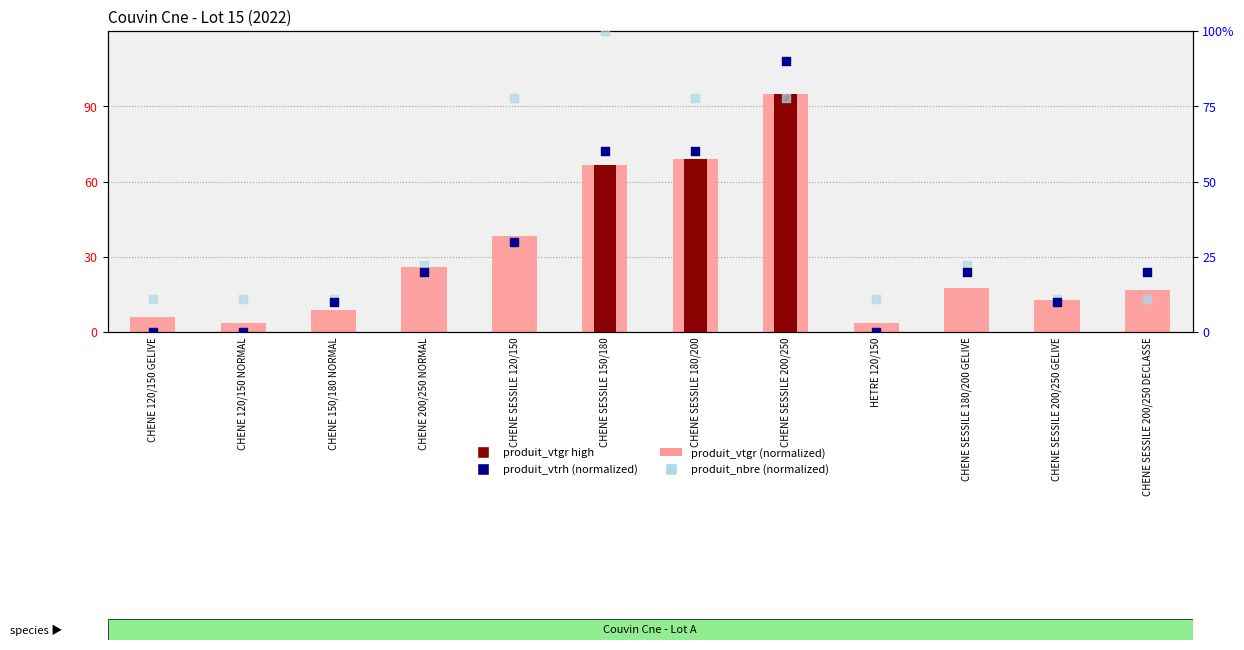

What are all the series names shown in the legend?

produit_vtgr (normalized), produit_vtgr high, produit_vtrh (normalized), produit_nbre (normalized)